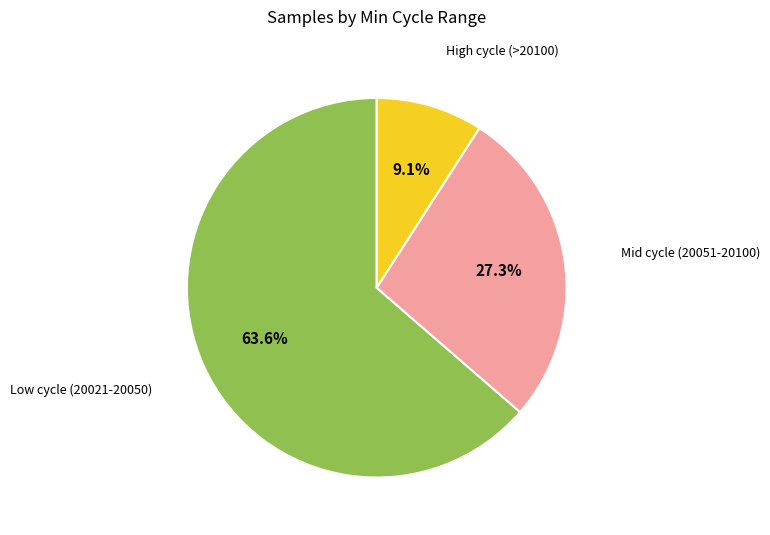

Which category has the biggest portion of the pie?

Low cycle (20021-20050)